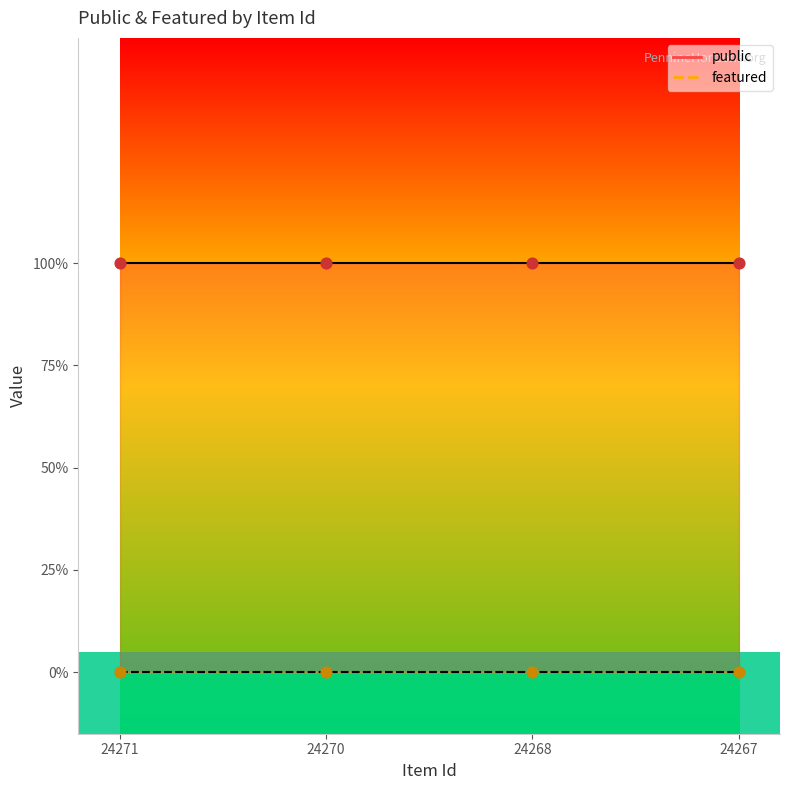

Which series contains the lowest Y value?

featured